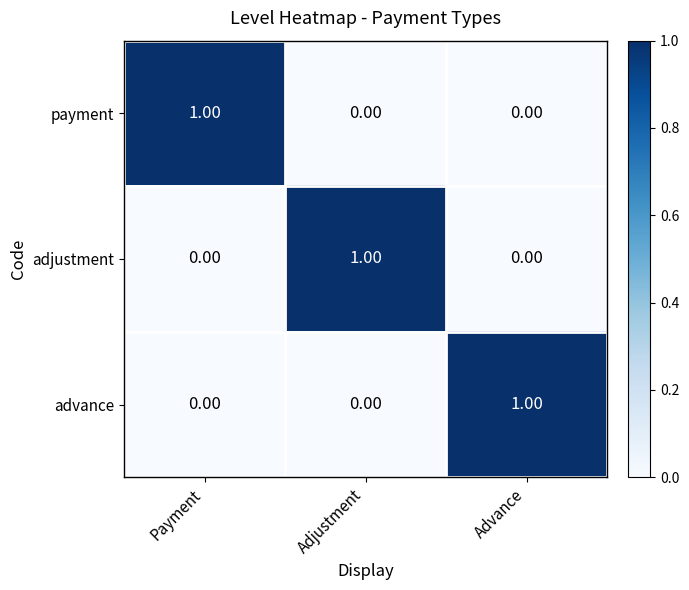

At how many categories does at least one series exceed 0?

3